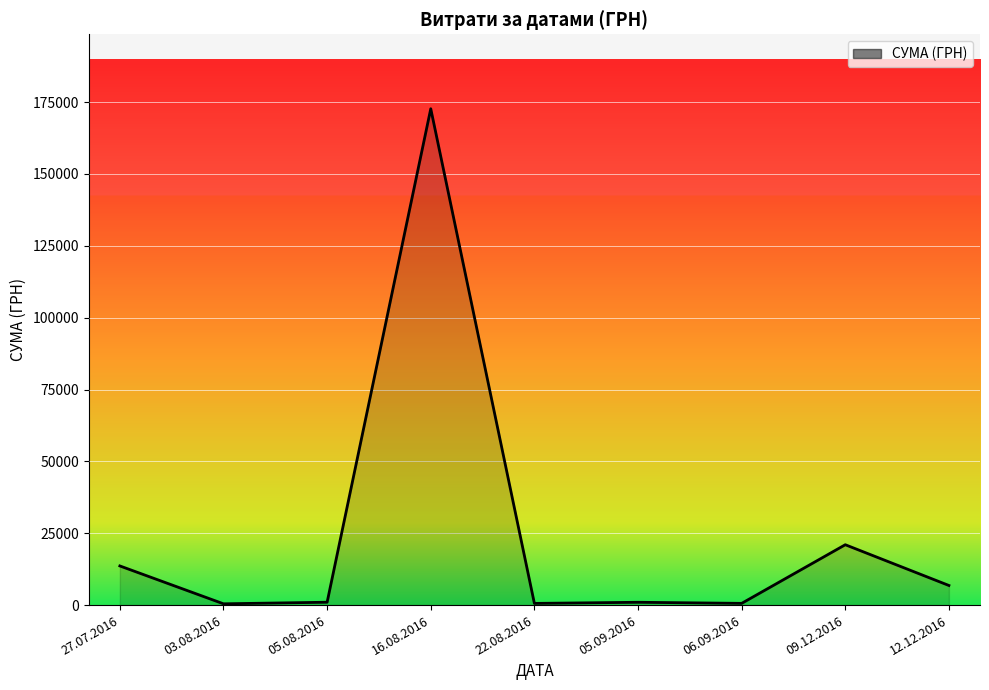

What is the difference between the maximum and minimum values?

172250.0